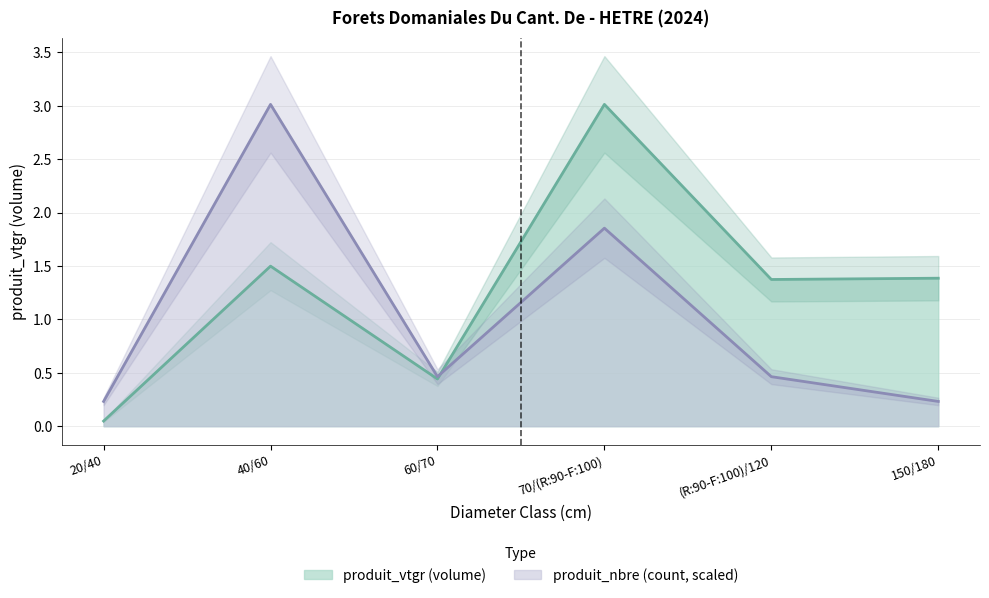

At which label is produit_vtgr closest to 1?

(R:90-F:100)/120